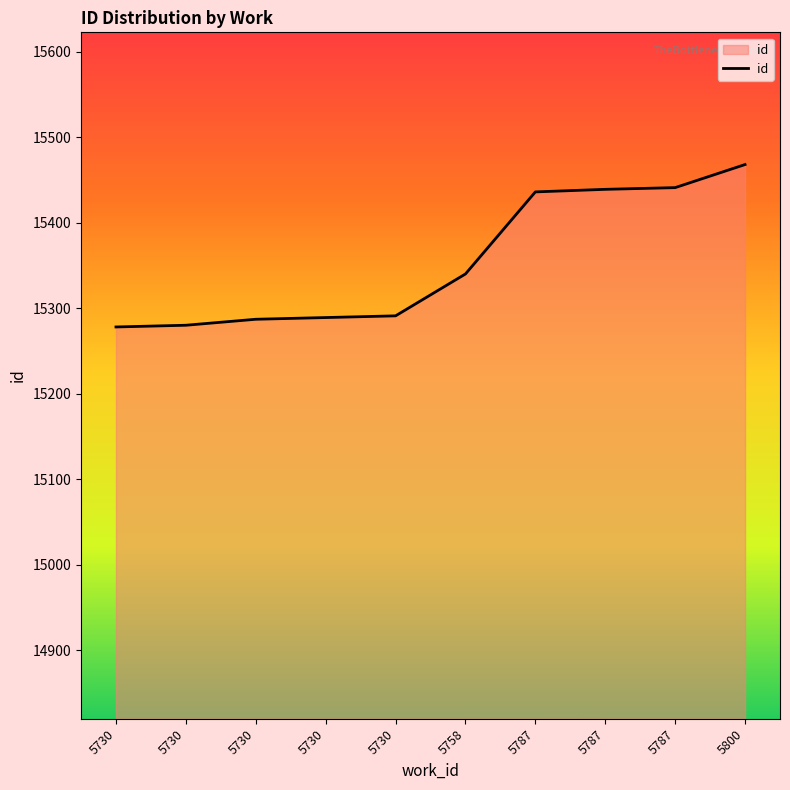

The value at 5730 is 15291. True or false?

True